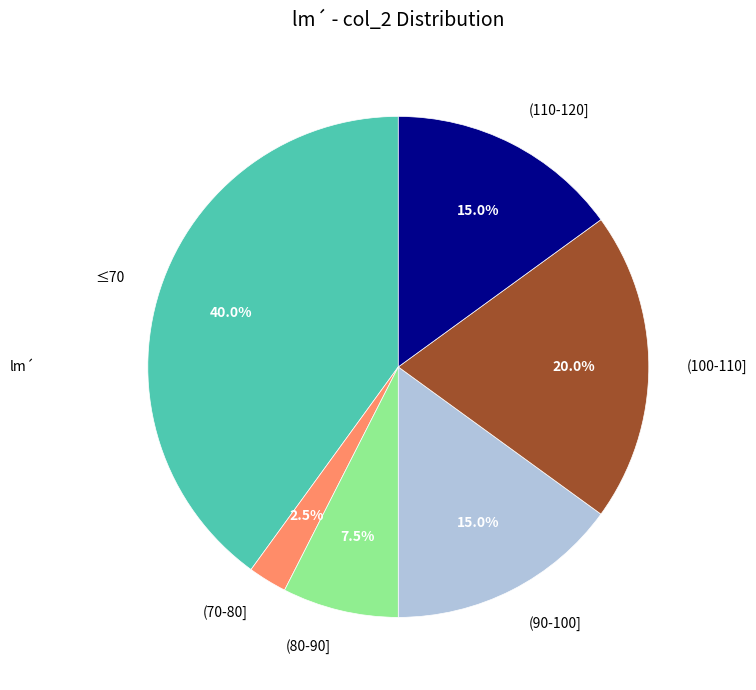

Is there a majority slice in this chart?

No